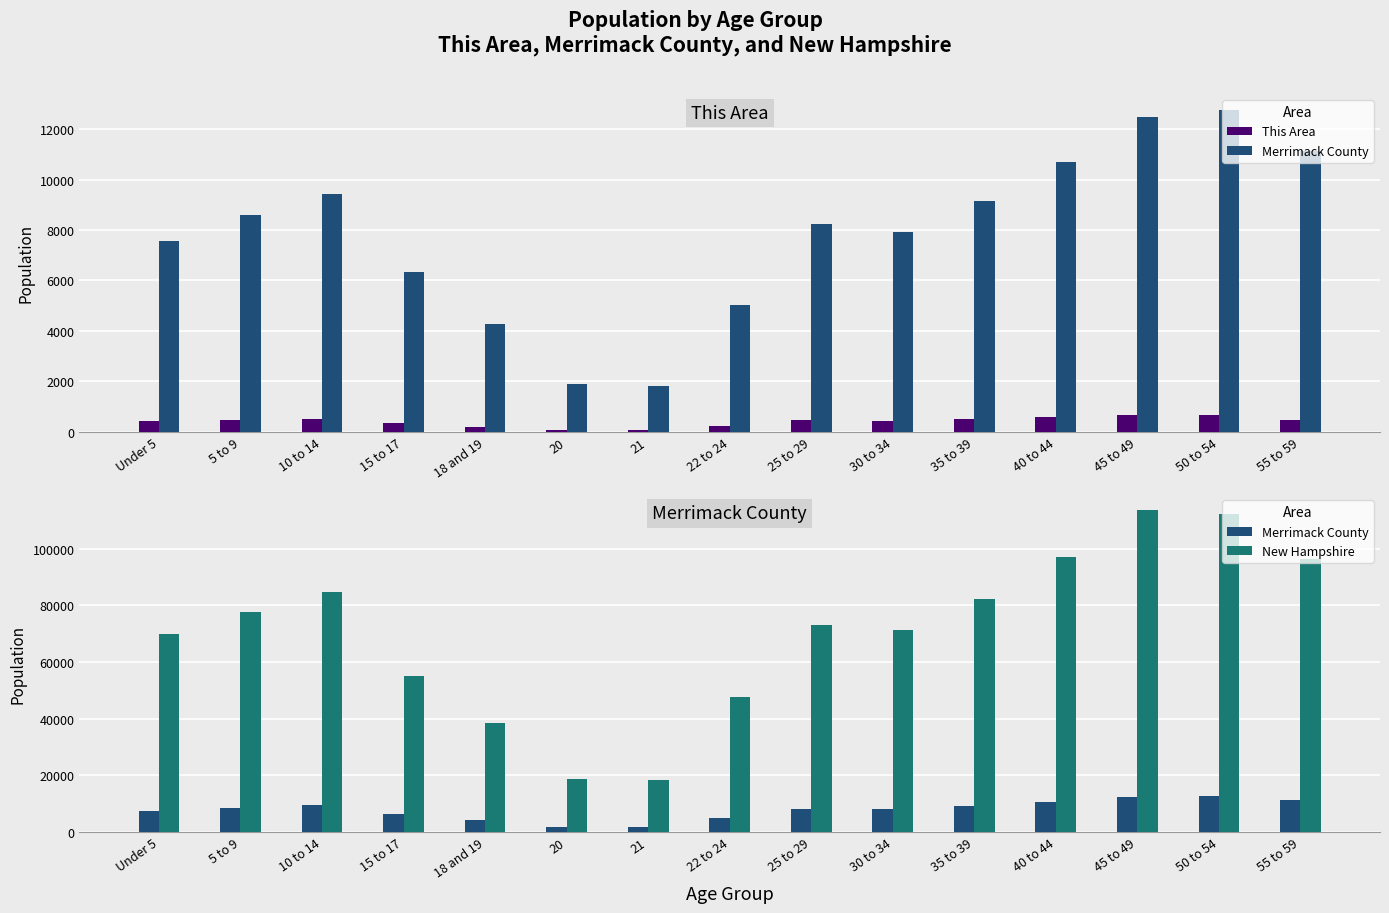

What is the value of the New Hampshire bar at the 3rd from the left?

84620